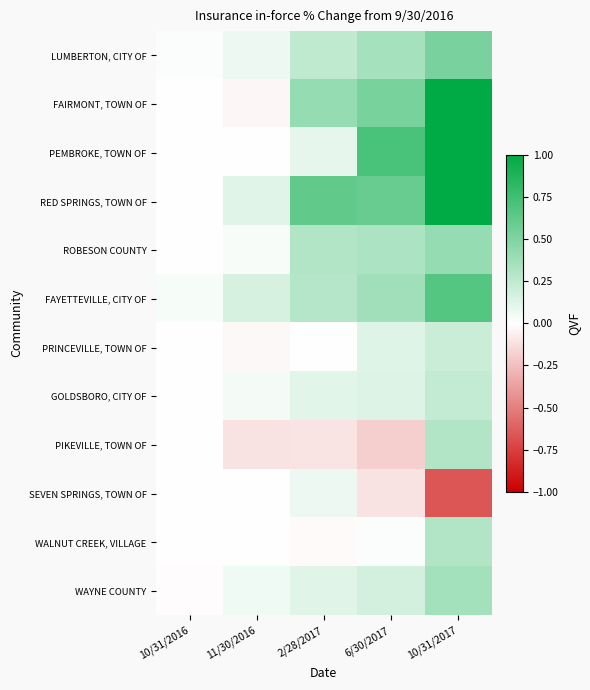

Which has a higher value, 11/30/2016 or 6/30/2017?

6/30/2017